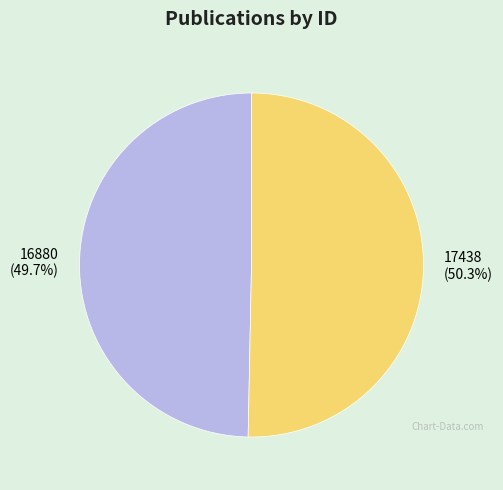

What is the total percentage of 17438 and 16880?

100.0%